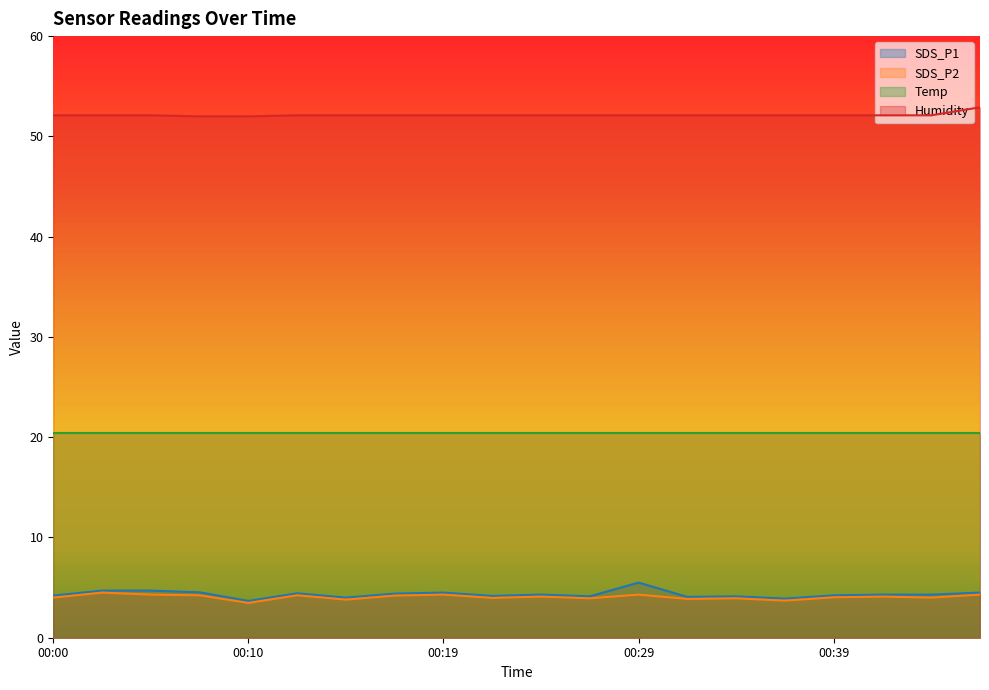

What is the sum of all Humidity values?

1042.6